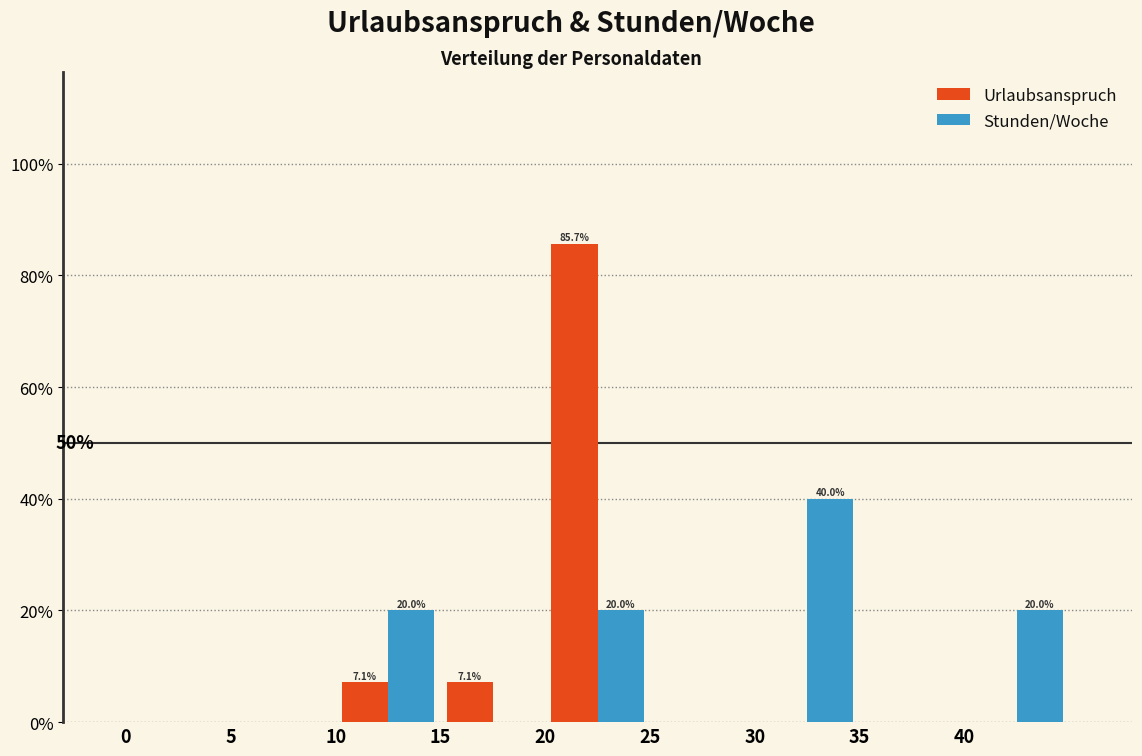

In the Urlaubsanspruch series, which range on the x-axis has the tallest bar?

20 to 25